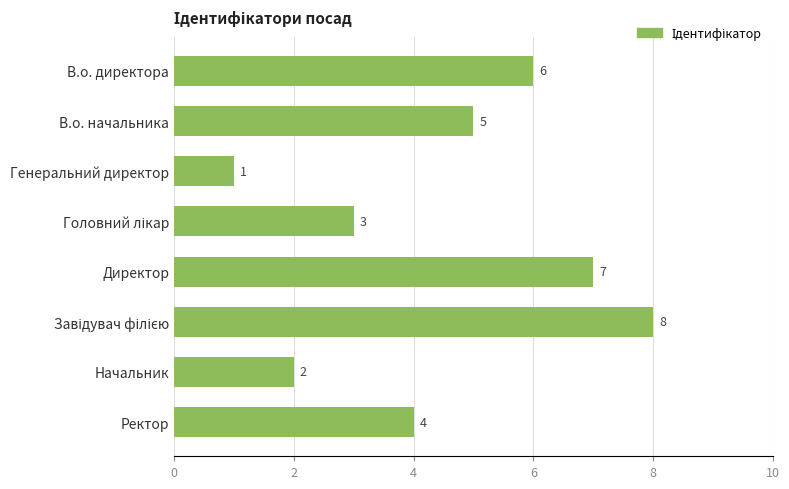

What is the label of the 3rd bar from the top?

Генеральний директор